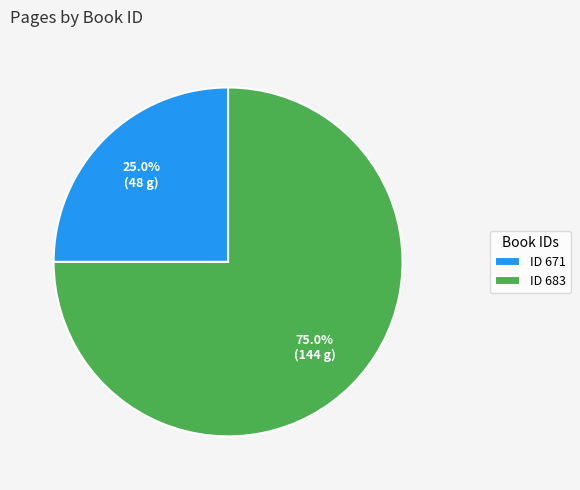

Combined, do ID 671 and ID 683 account for over 50%?

Yes